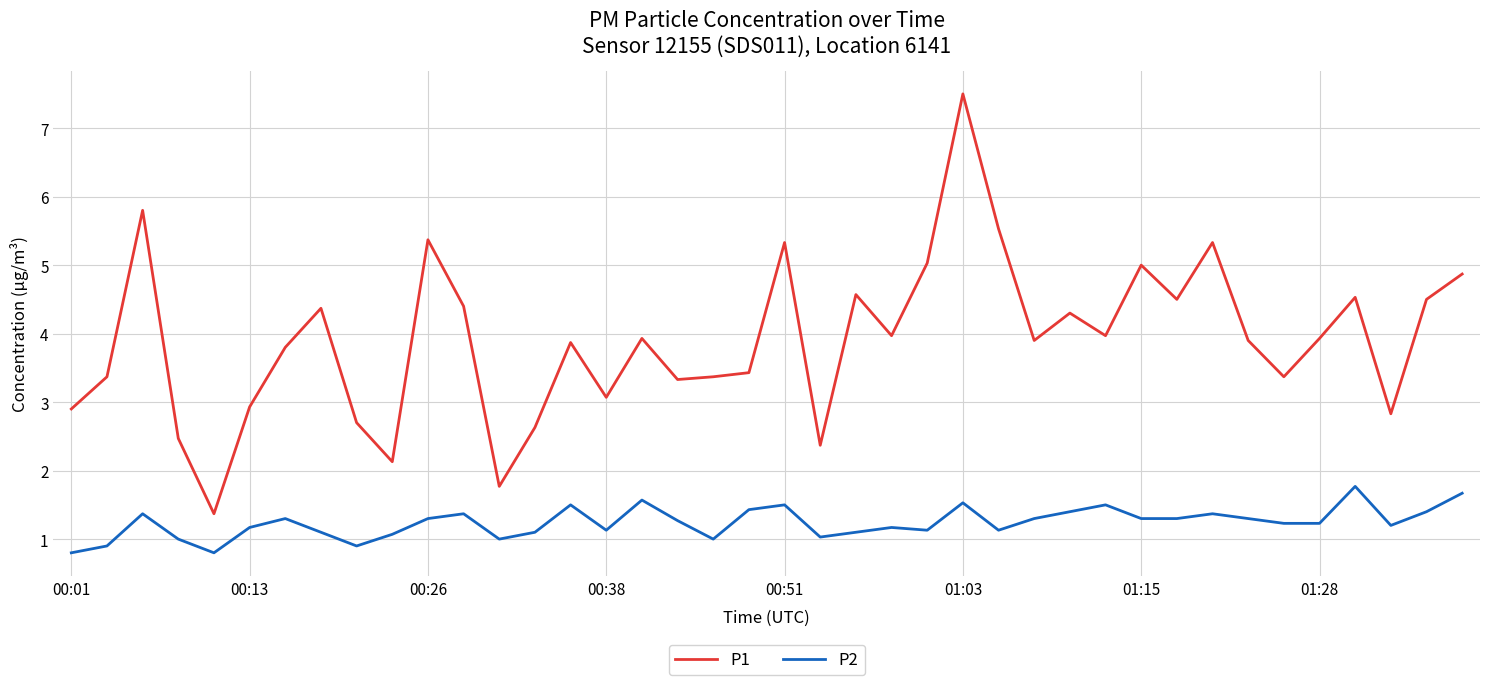

Reading left to right, transcribe all the data shown in this chart.

P1: 2.9	3.4	5.8	2.5	1.4	2.9	3.8	4.4	2.7	2.1	5.4	4.4	1.8	2.6	3.9	3.1	3.9	3.3	3.4	3.4	5.3	2.4	4.6	4.0	5.0	7.5	5.5	3.9	4.3	4.0	5.0	4.5	5.3	3.9	3.4	3.9	4.5	2.8	4.5	4.9
P2: 0.8	0.9	1.4	1.0	0.8	1.2	1.3	1.1	0.9	1.1	1.3	1.4	1.0	1.1	1.5	1.1	1.6	1.3	1.0	1.4	1.5	1.0	1.1	1.2	1.1	1.5	1.1	1.3	1.4	1.5	1.3	1.3	1.4	1.3	1.2	1.2	1.8	1.2	1.4	1.7